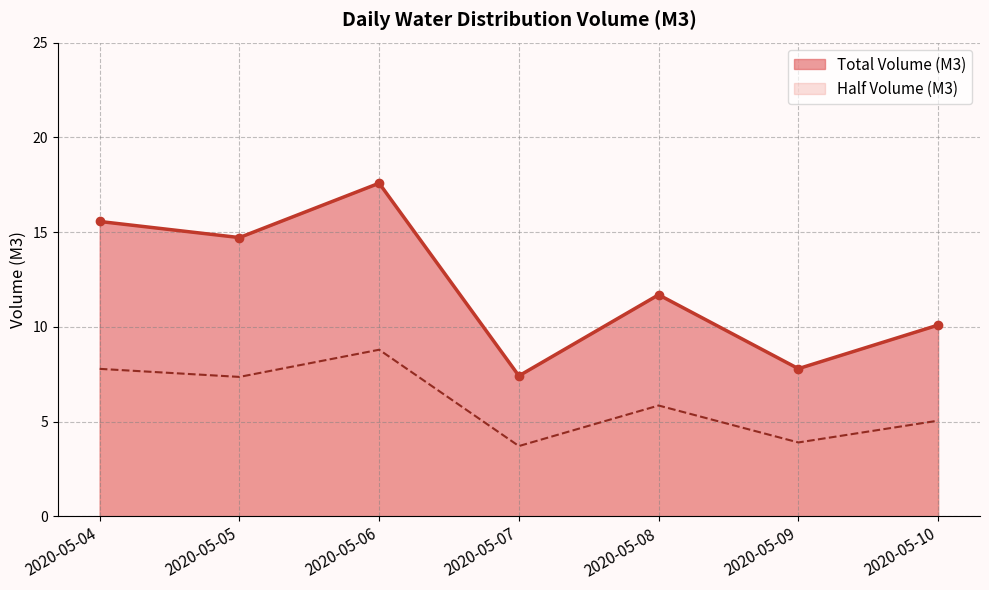

Count the number of data series in this chart.

2